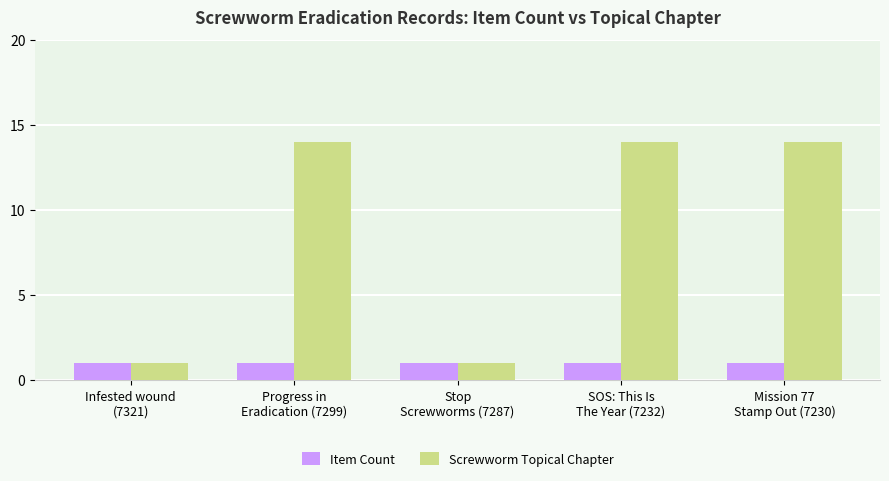

Is it true that Item Count equals 0 at Mission 77
Stamp Out (7230)?

False